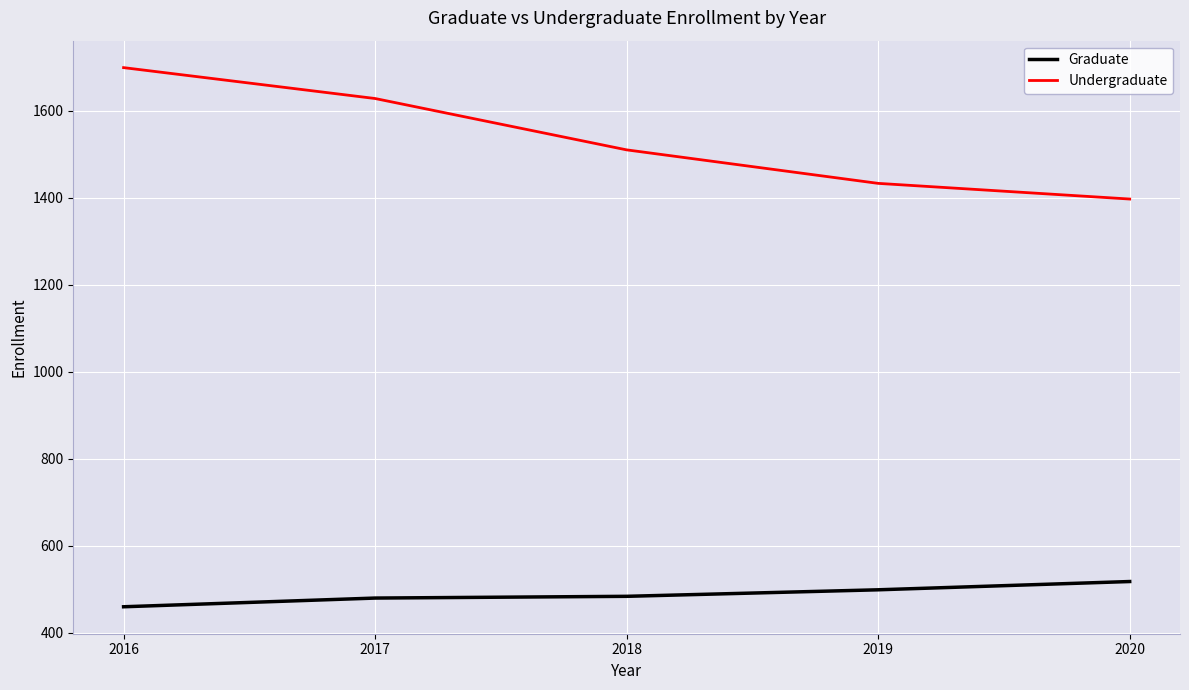

True or false: Undergraduate and Graduate cross at least once.

False